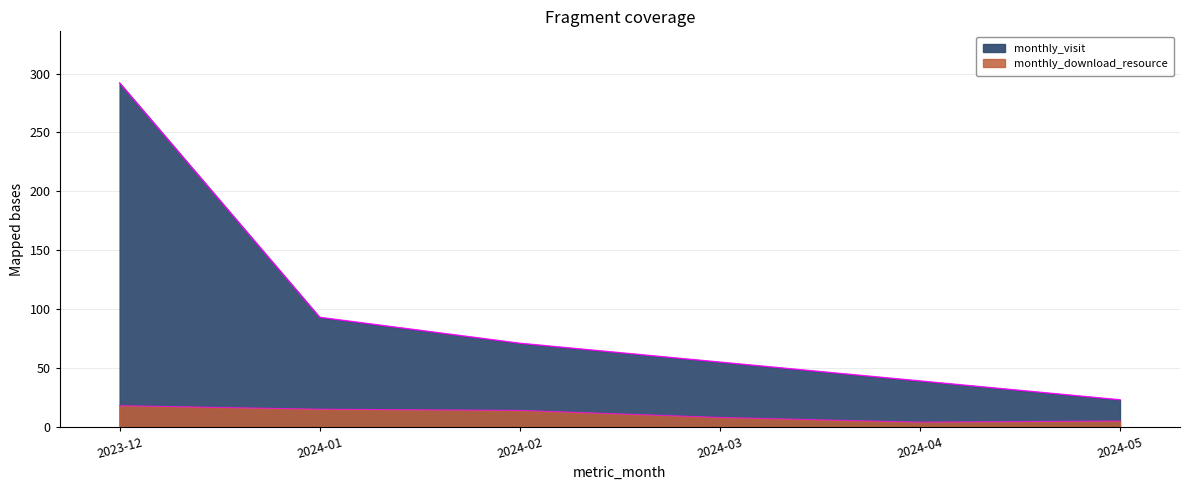

What is the sum of all monthly_download_resource values?

64